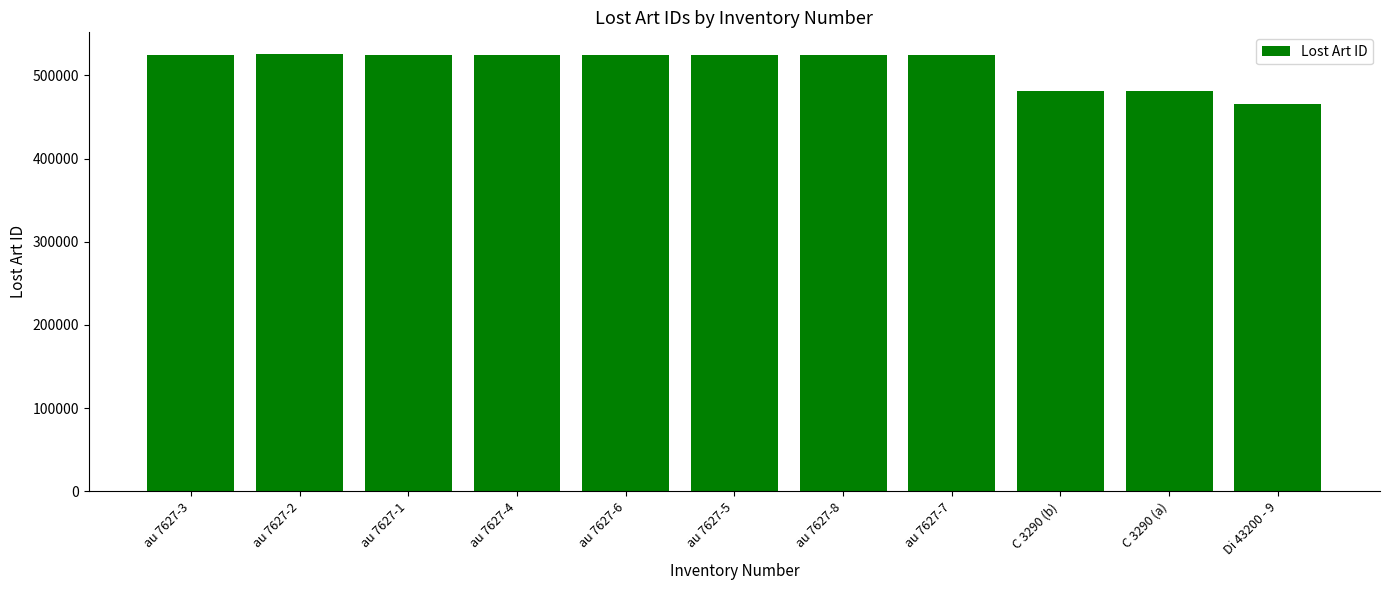

What is the smallest value displayed?

465219